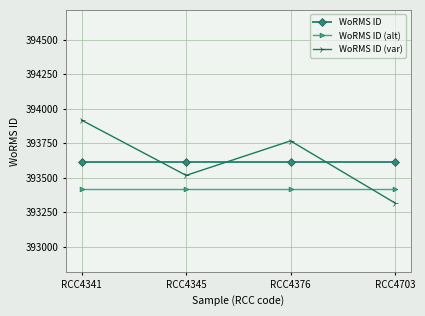

Which series changed the most between RCC4345 and RCC4703?

WoRMS ID (var)